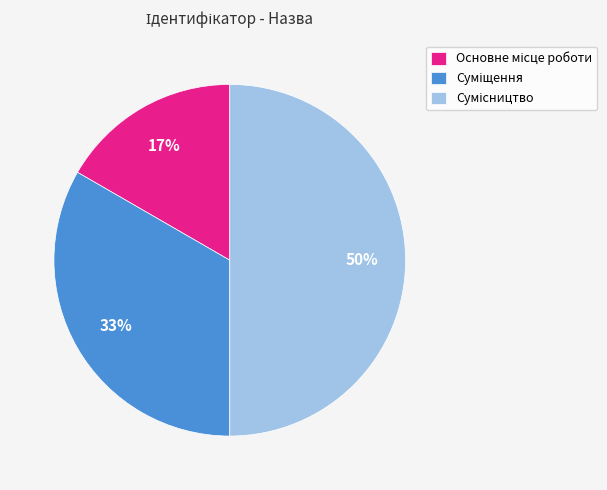

To the nearest percent, what is the difference between the largest and smallest slice percentages?

33%